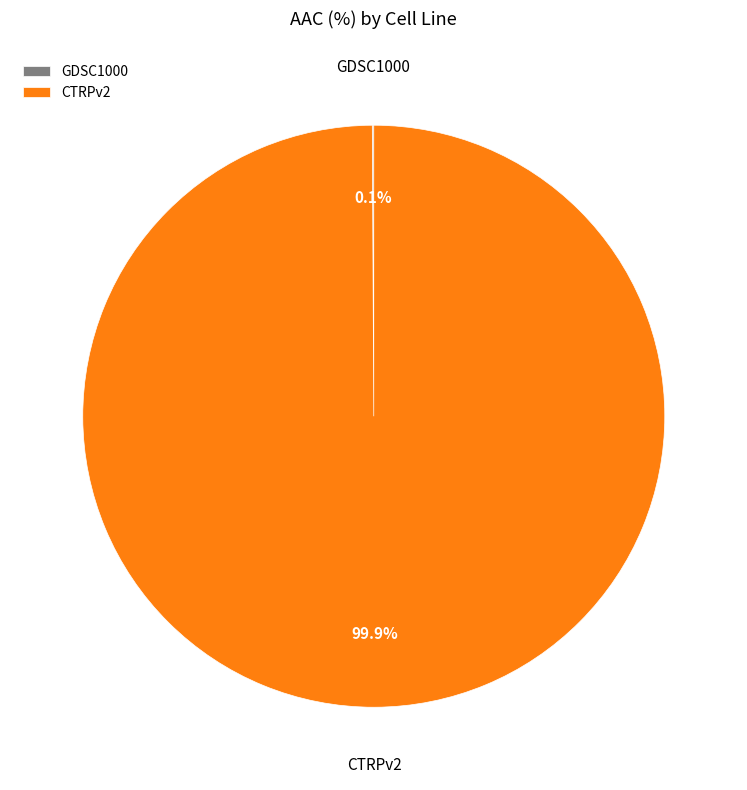

Does any single category account for the majority?

Yes